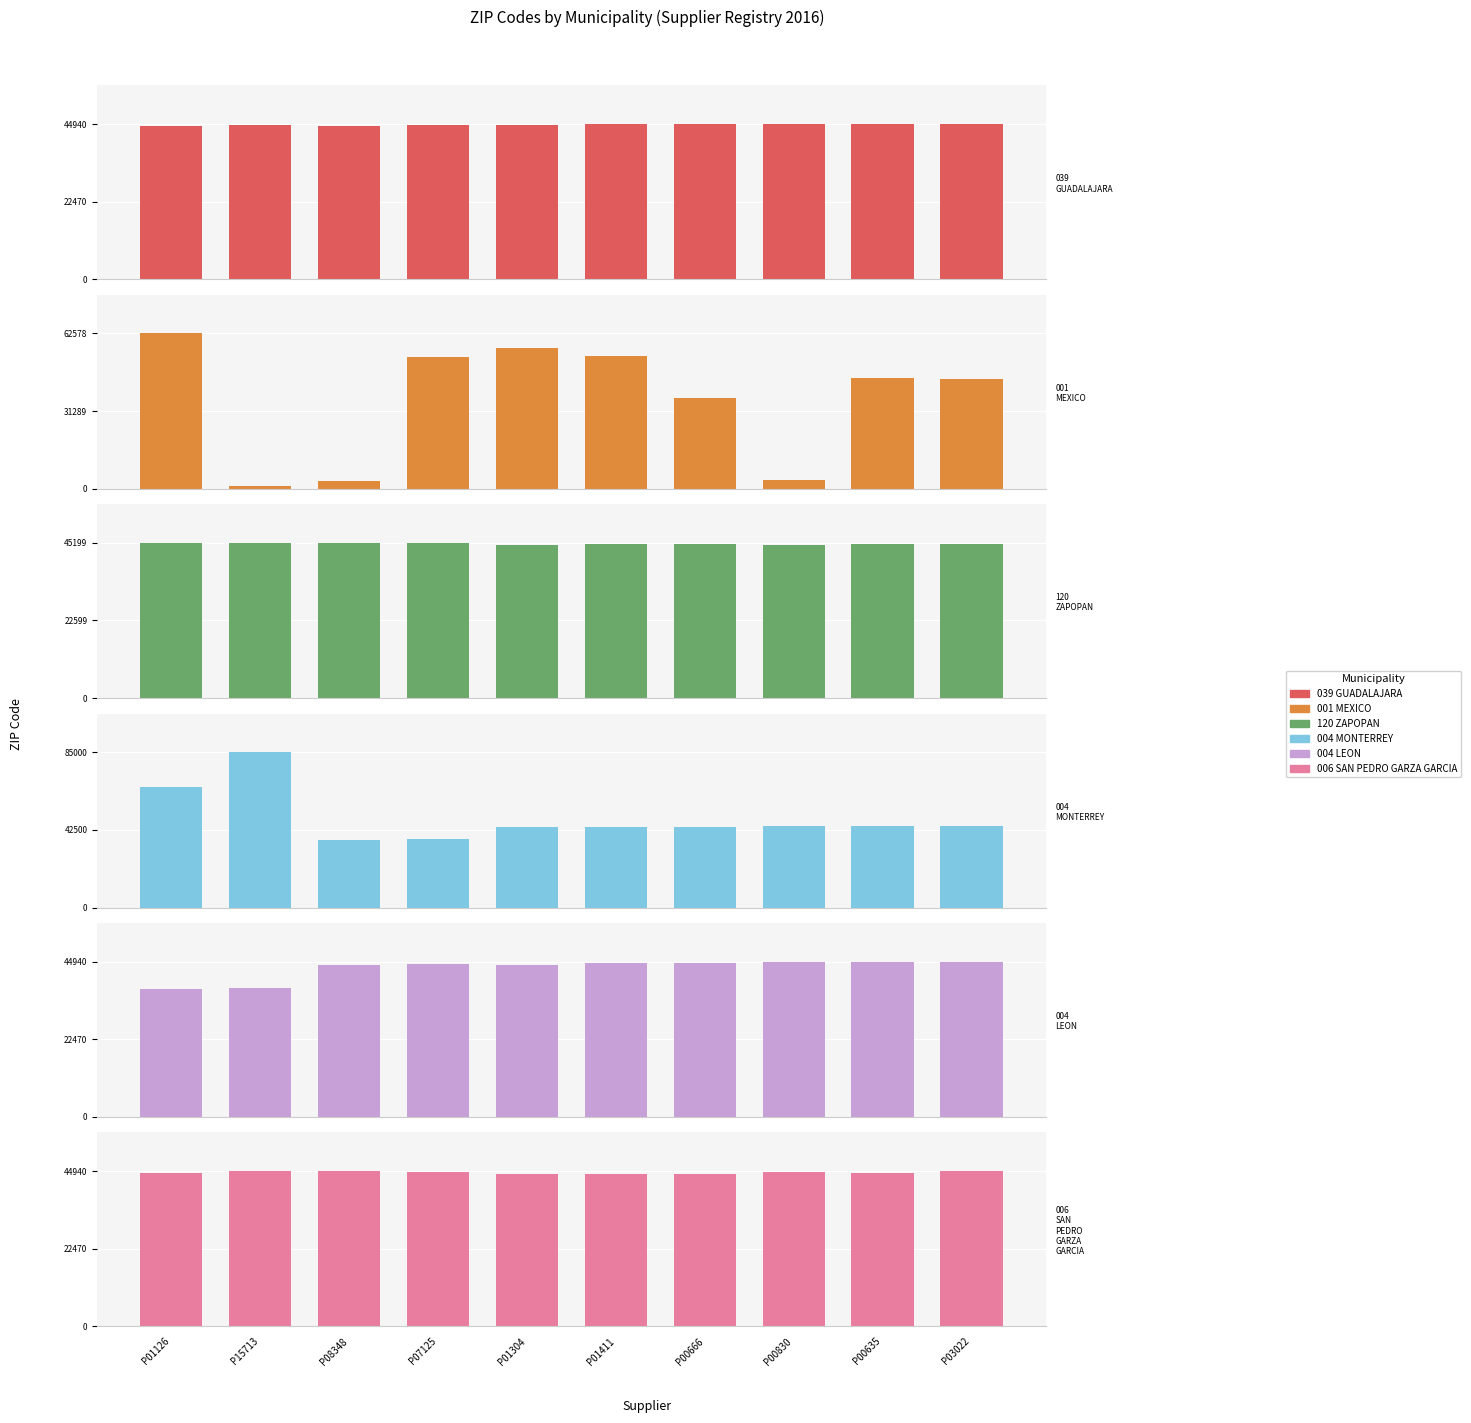

What is the value of the 120 ZAPOPAN bar at the 9th from the left?

44870